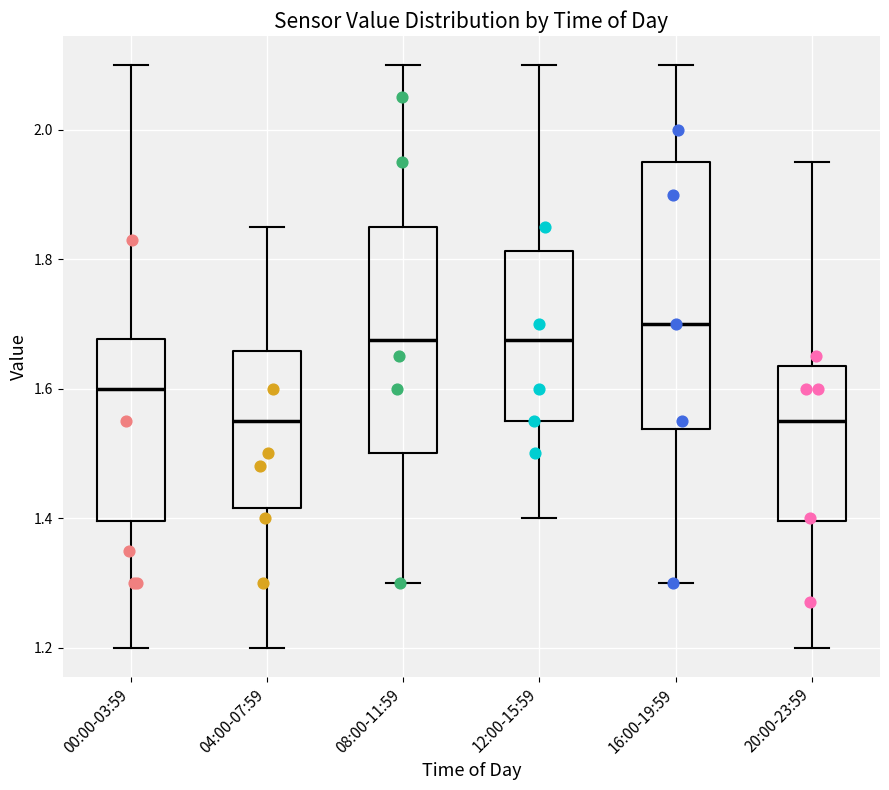

Where does the upper whisker of the box for 12:00-15:59 end on the y-axis? The values are not printed on the chart, so give them approximately, as read against the axis.

2.10